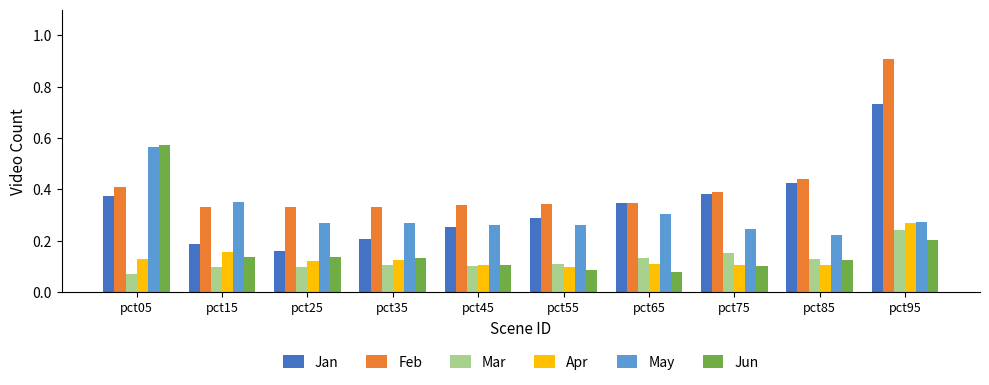

The value of Feb at pct95 is 1.3. True or false?

False